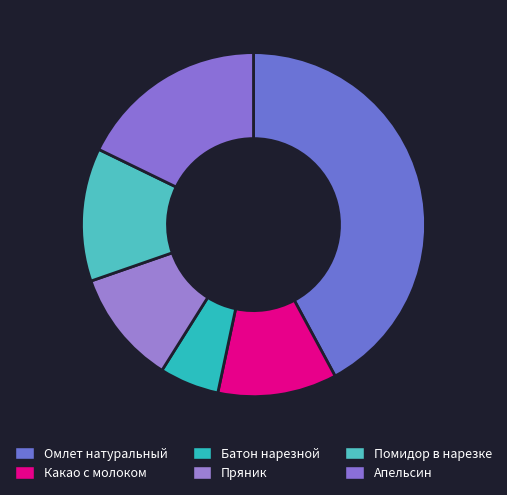

The Апельсин slice represents 18% of the pie. True or false?

True